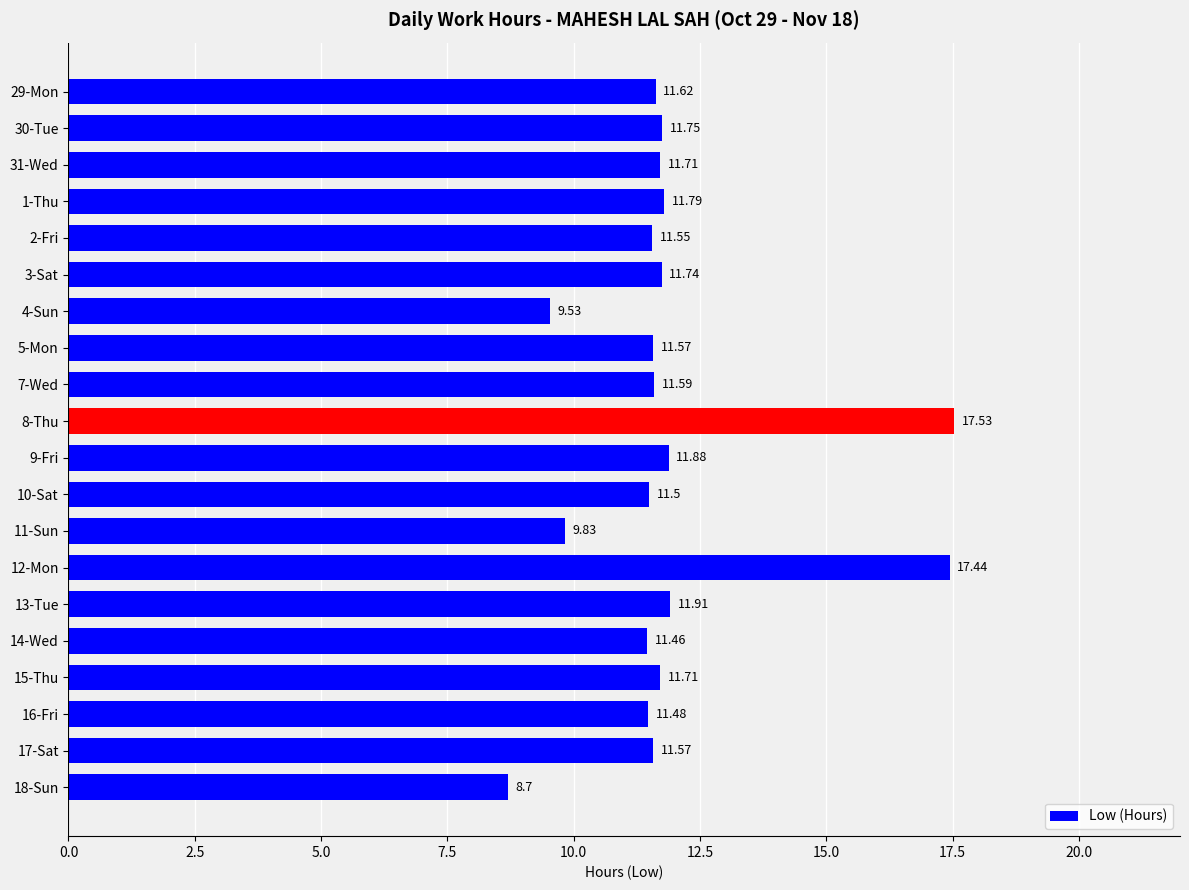

What is the sum of the values at 17-Sat and 12-Mon?

29.0